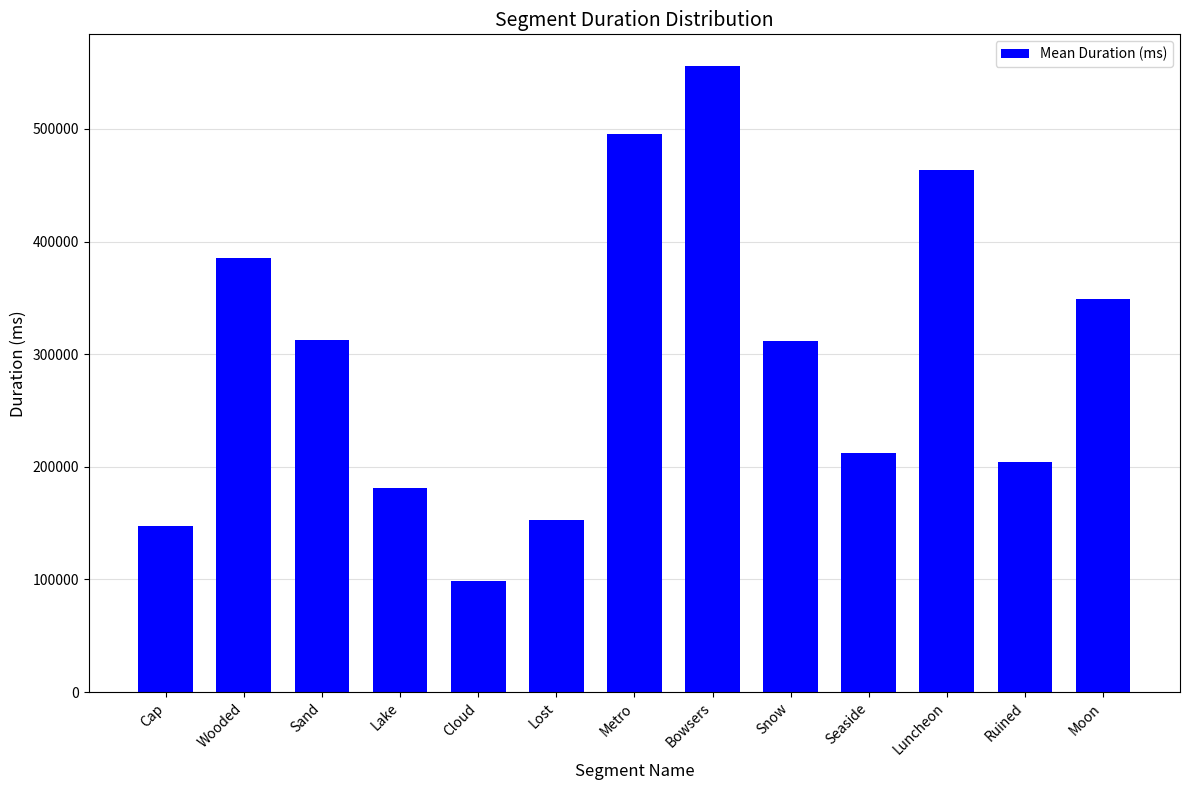

Where does the data first go above 311944?

Wooded